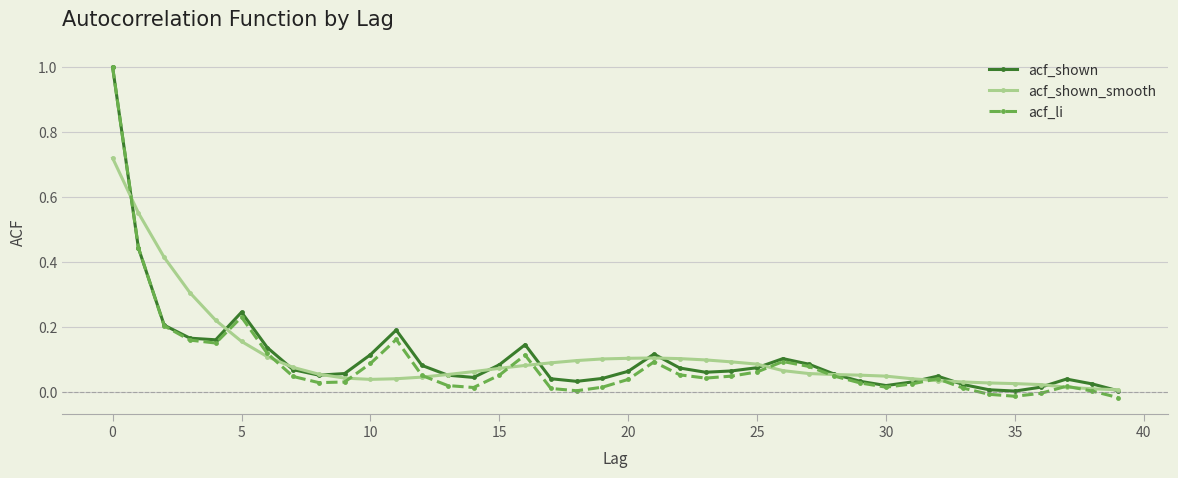

What is the maximum value for acf_shown?

1.0